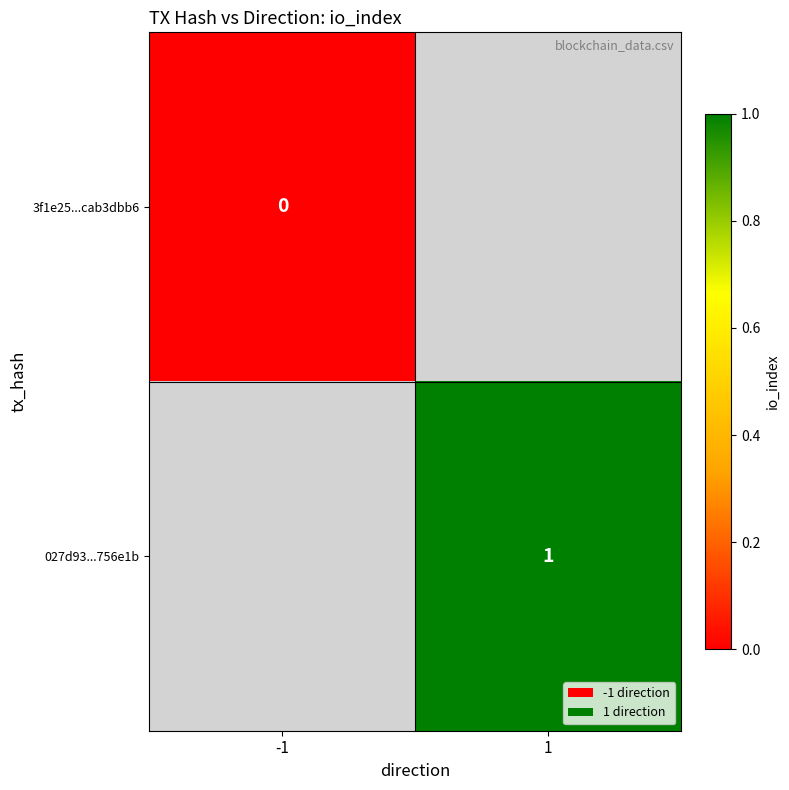

At how many categories does at least one series exceed 0?

1